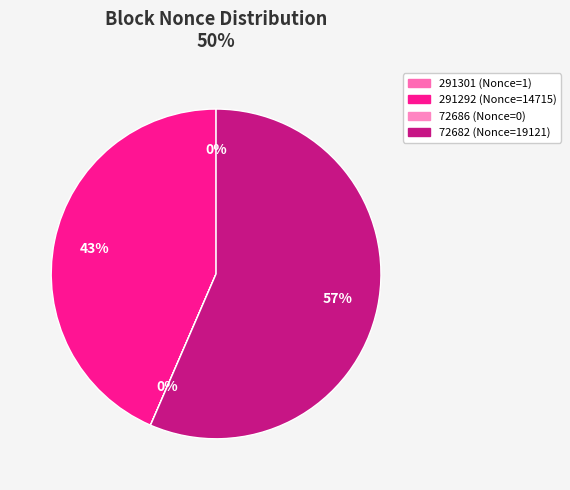

How much of the chart is everything except 291292?

56.5%